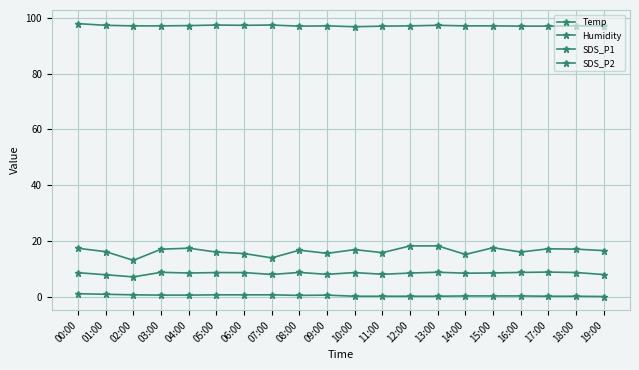

Reading right to left, what are all the values shown in this chart?

Temp: 19:00=0.1	18:00=0.2	17:00=0.2	16:00=0.3	15:00=0.3	14:00=0.3	13:00=0.2	12:00=0.2	11:00=0.2	10:00=0.2	09:00=0.6	08:00=0.5	07:00=0.7	06:00=0.7	05:00=0.7	04:00=0.6	03:00=0.6	02:00=0.7	01:00=0.9	00:00=1.1
Humidity: 19:00=97.1	18:00=97.1	17:00=97.0	16:00=97.0	15:00=97.1	14:00=97.1	13:00=97.3	12:00=97.1	11:00=97.0	10:00=96.8	09:00=97.1	08:00=97.0	07:00=97.4	06:00=97.3	05:00=97.4	04:00=97.2	03:00=97.1	02:00=97.1	01:00=97.3	00:00=97.9
SDS_P1: 19:00=16.6	18:00=17.1	17:00=17.2	16:00=16.1	15:00=17.6	14:00=15.2	13:00=18.2	12:00=18.2	11:00=15.8	10:00=16.9	09:00=15.6	08:00=16.7	07:00=13.9	06:00=15.5	05:00=16.0	04:00=17.4	03:00=17.1	02:00=13.1	01:00=16.2	00:00=17.4
SDS_P2: 19:00=8.0	18:00=8.7	17:00=8.8	16:00=8.7	15:00=8.6	14:00=8.4	13:00=8.8	12:00=8.5	11:00=8.1	10:00=8.7	09:00=8.1	08:00=8.7	07:00=8.0	06:00=8.7	05:00=8.7	04:00=8.5	03:00=8.8	02:00=7.1	01:00=7.9	00:00=8.6